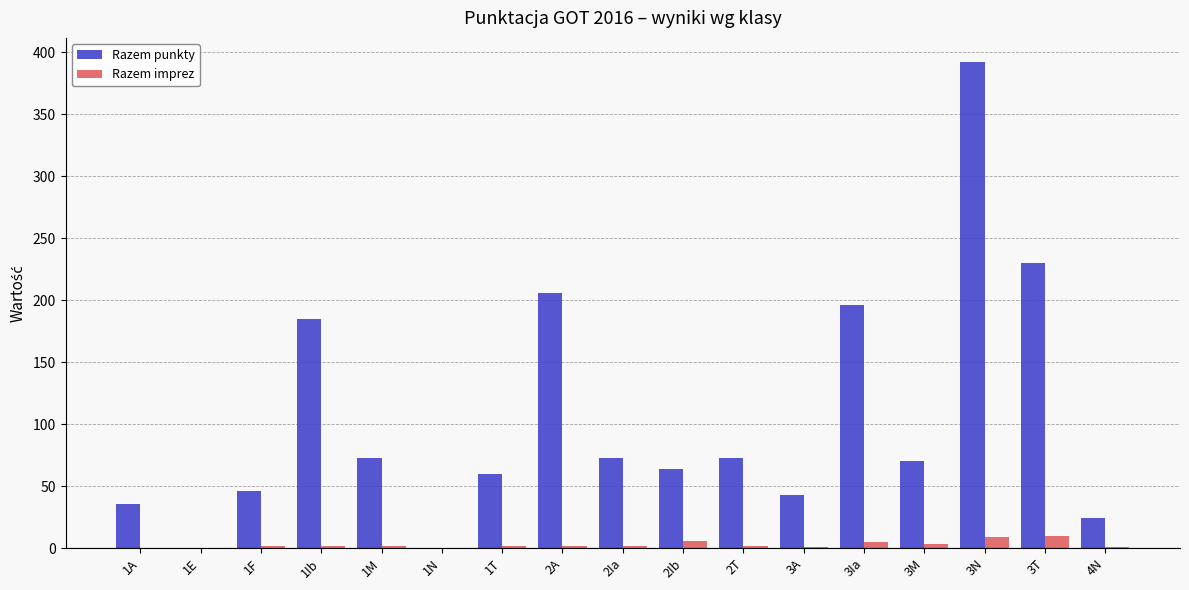

What is the maximum value for Razem imprez?

10